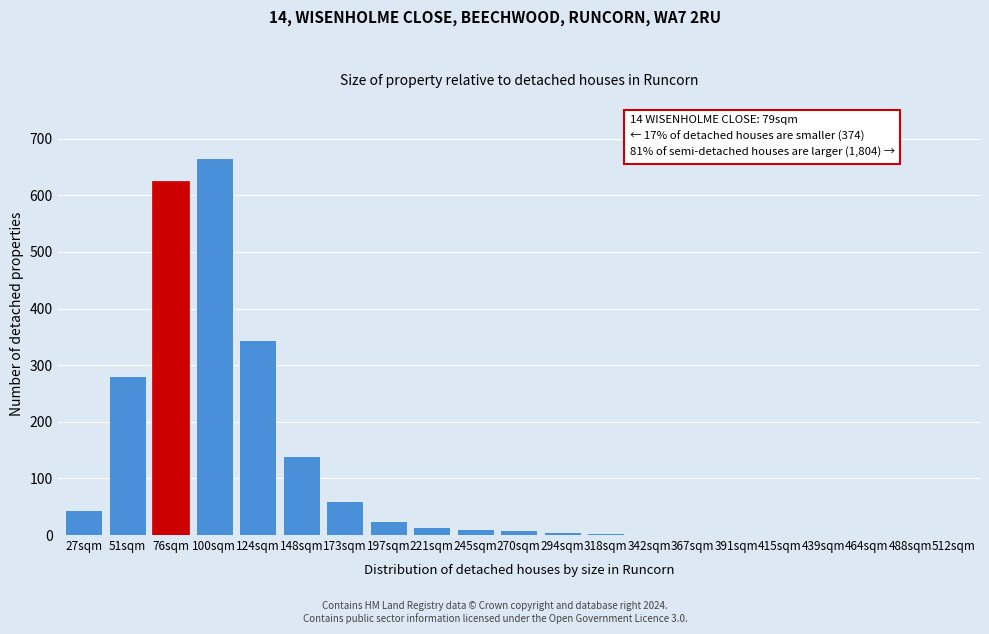

Where is the data nearest to the value 332?

124sqm